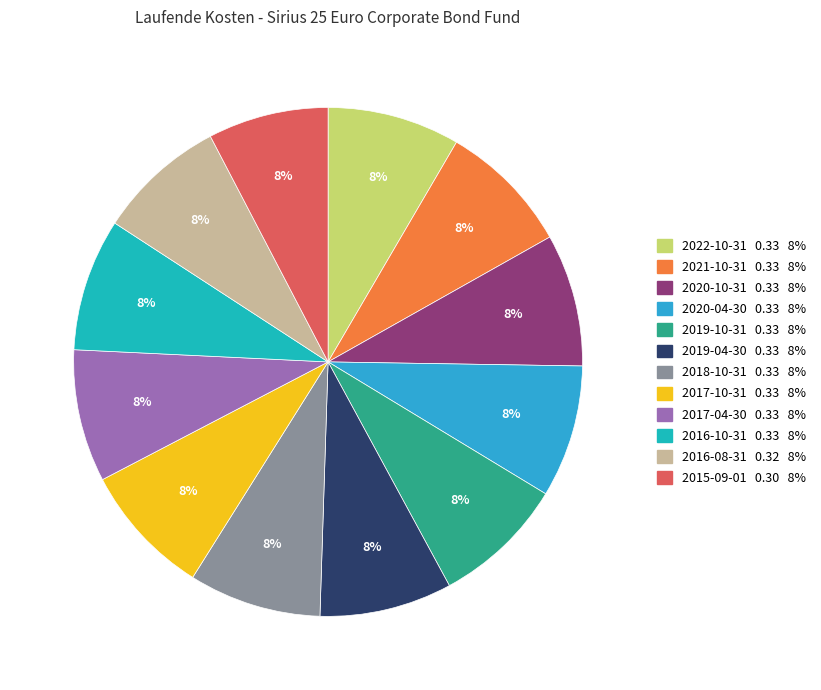

Which category has the biggest portion of the pie?

2022-10-31